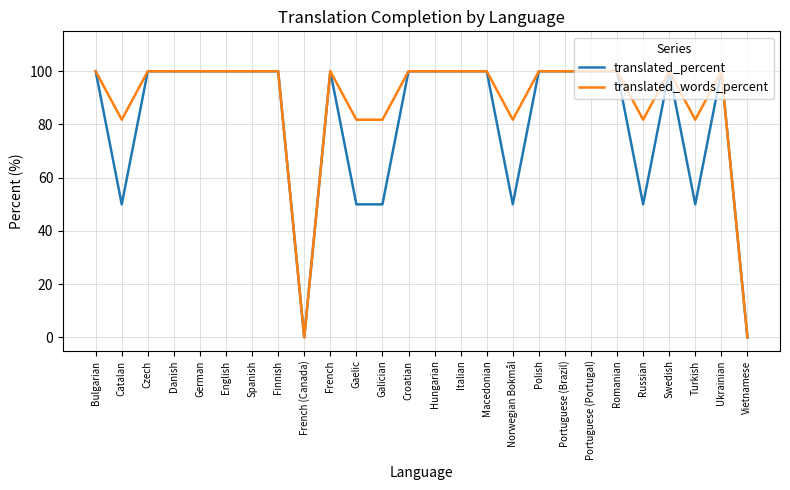

Rank the series by their average value, from lowest to highest.

translated_percent, translated_words_percent